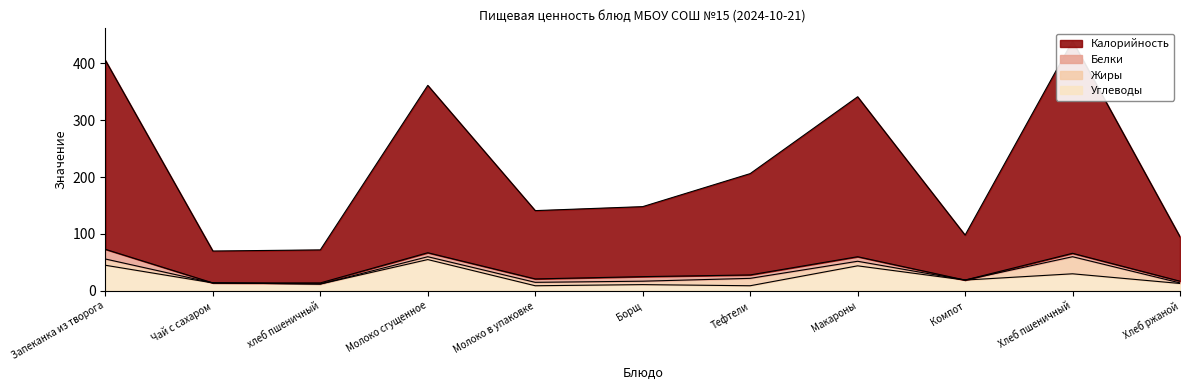

What is the label of the 5th point from the left?

Молоко в упаковке